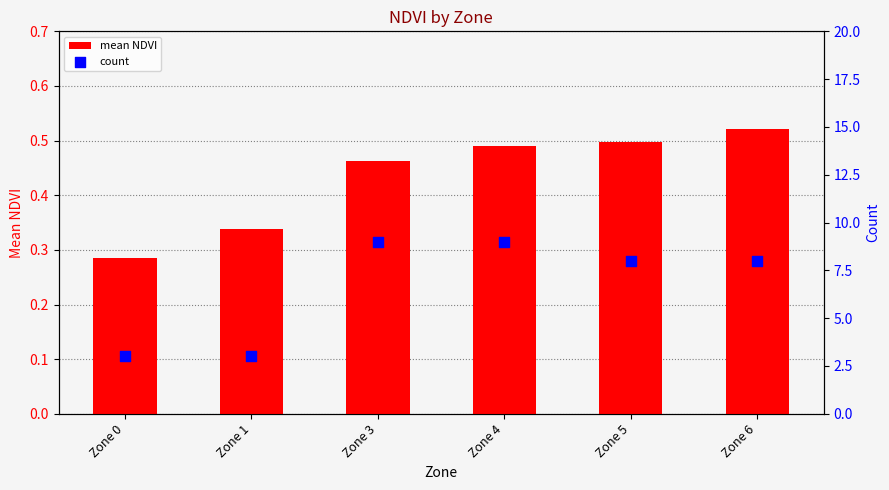

What are all the series names shown in the legend?

mean NDVI, count